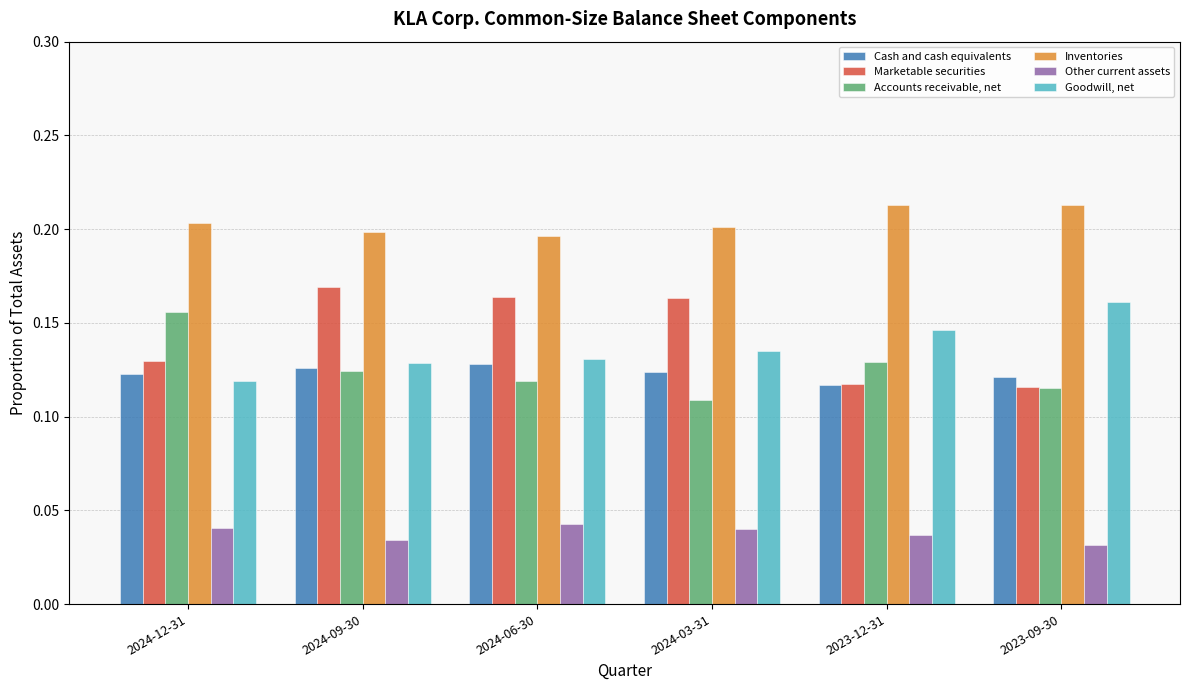

What is the sum of the Goodwill, net values at 2024-03-31 and 2024-12-31?

0.3